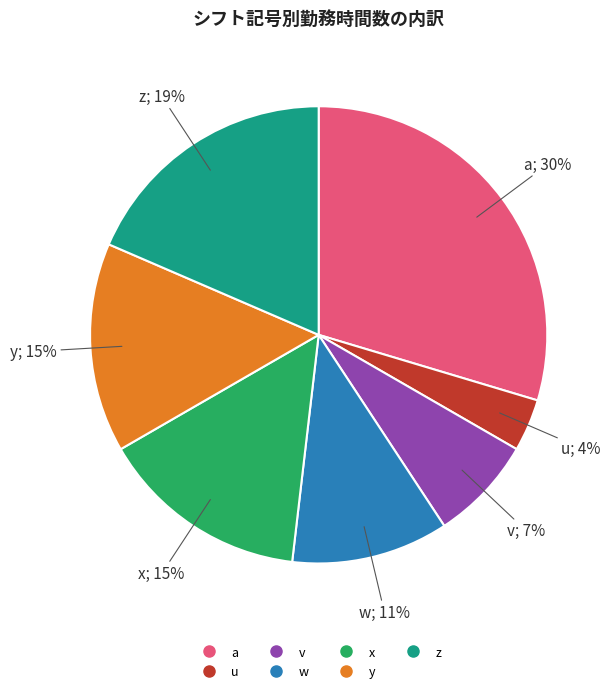

To the nearest percent, what portion does x represent?

15%